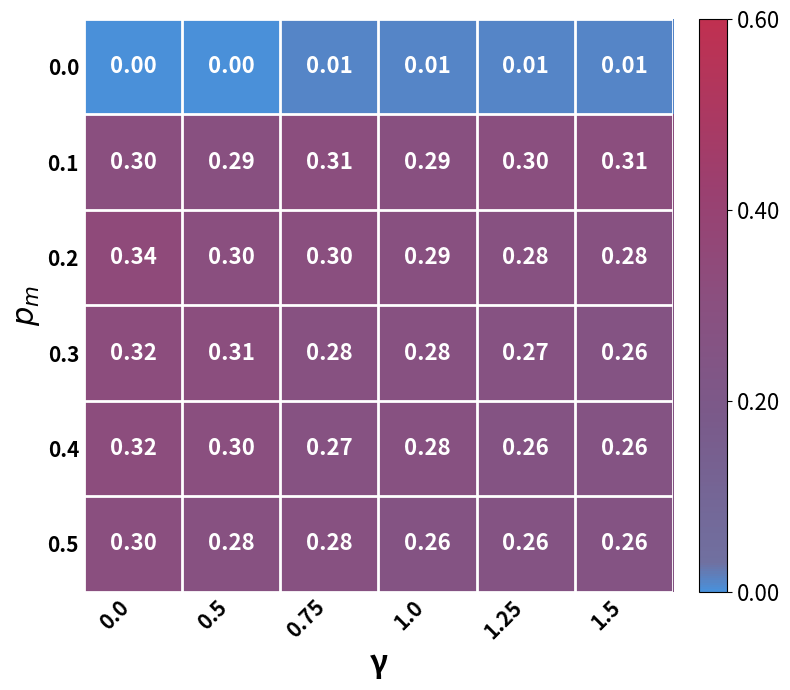

How many series are shown in this chart?

6